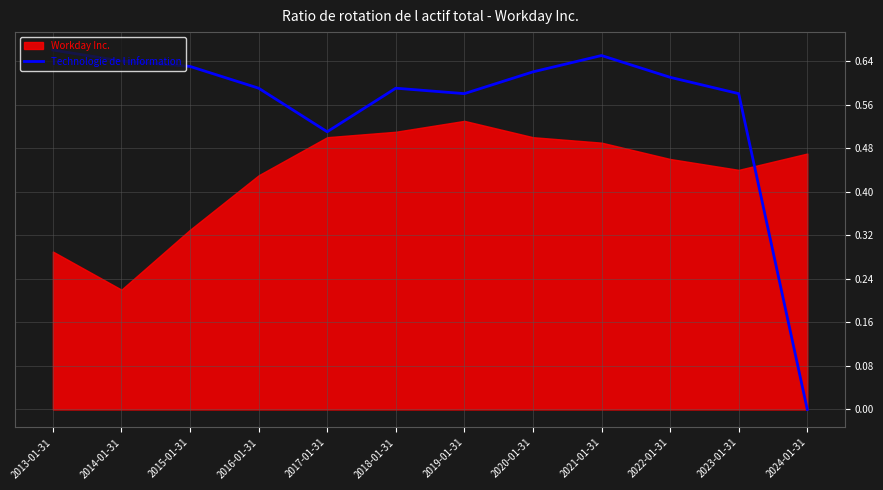

Reading left to right, extract all data points from this chart.

2013-01-31=0.7	2014-01-31=0.6	2015-01-31=0.6	2016-01-31=0.6	2017-01-31=0.5	2018-01-31=0.6	2019-01-31=0.6	2020-01-31=0.6	2021-01-31=0.7	2022-01-31=0.6	2023-01-31=0.6	2024-01-31=0.0